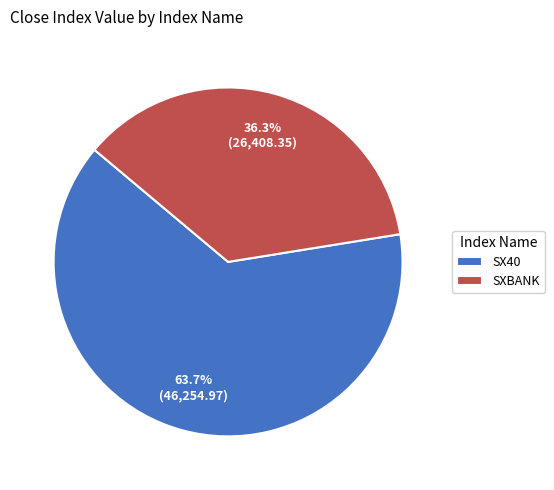

How many slices are in this pie chart?

2